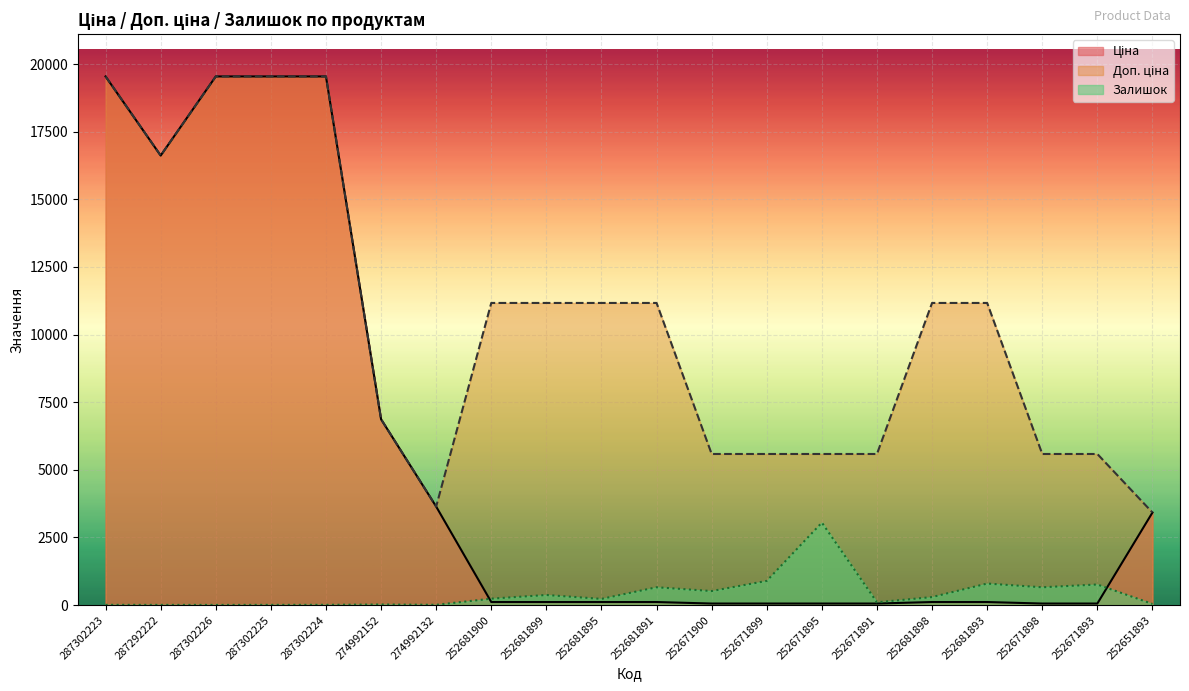

True or false: Ціна and Доп. ціна cross at least once.

False